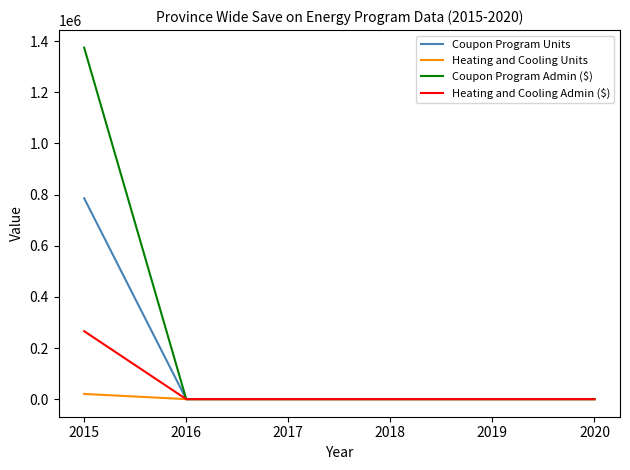

Which series has the widest spread of values?

Coupon Program Admin ($)